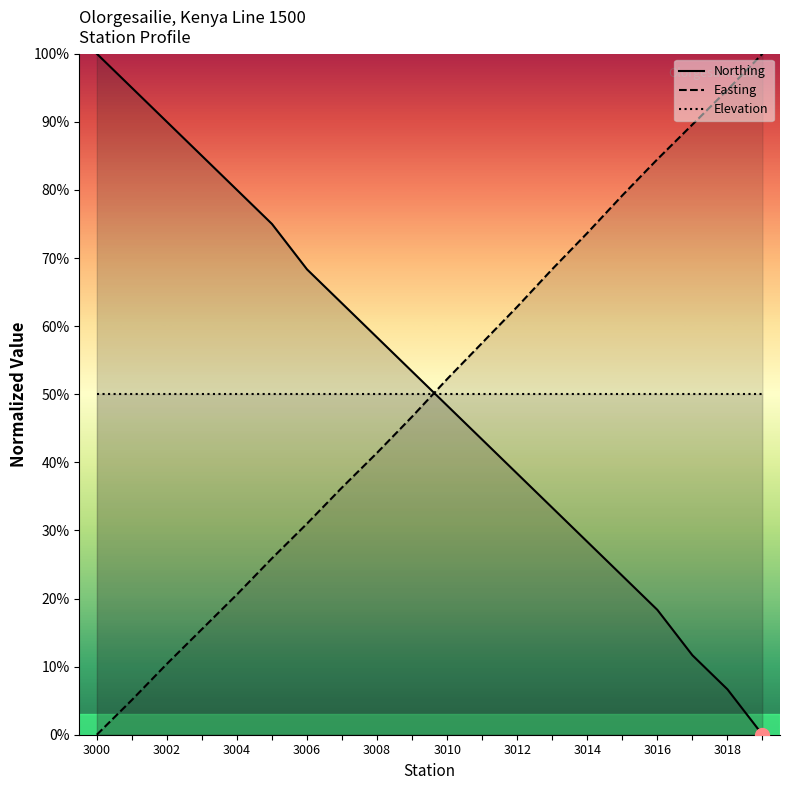

How many values in the Northing series exceed 53?

10